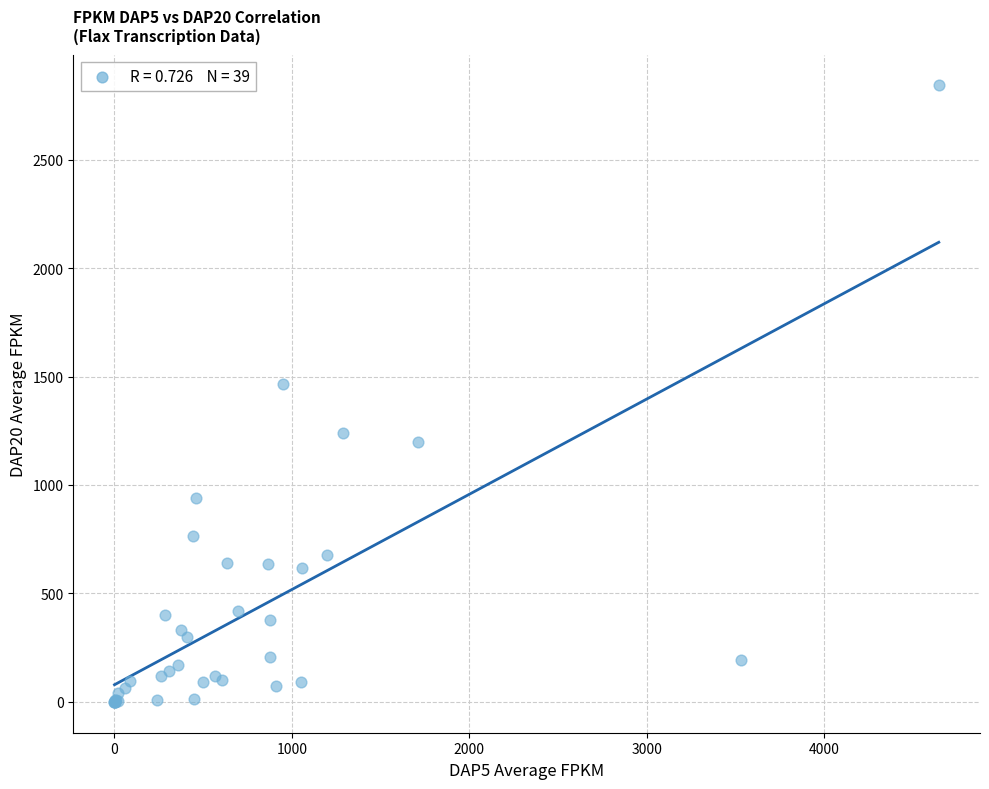

What Y value in the scatter plot is closest to 1421?

1466.0